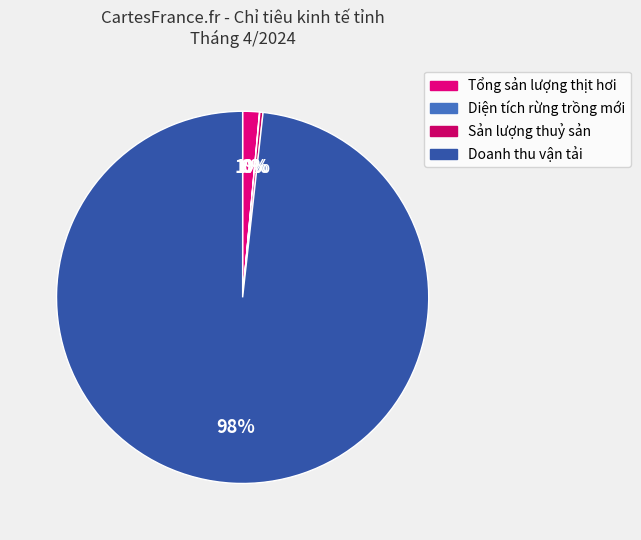

Do Diện tích rừng trồng mới and Sản lượng thuỷ sản together represent more than half of the pie?

No